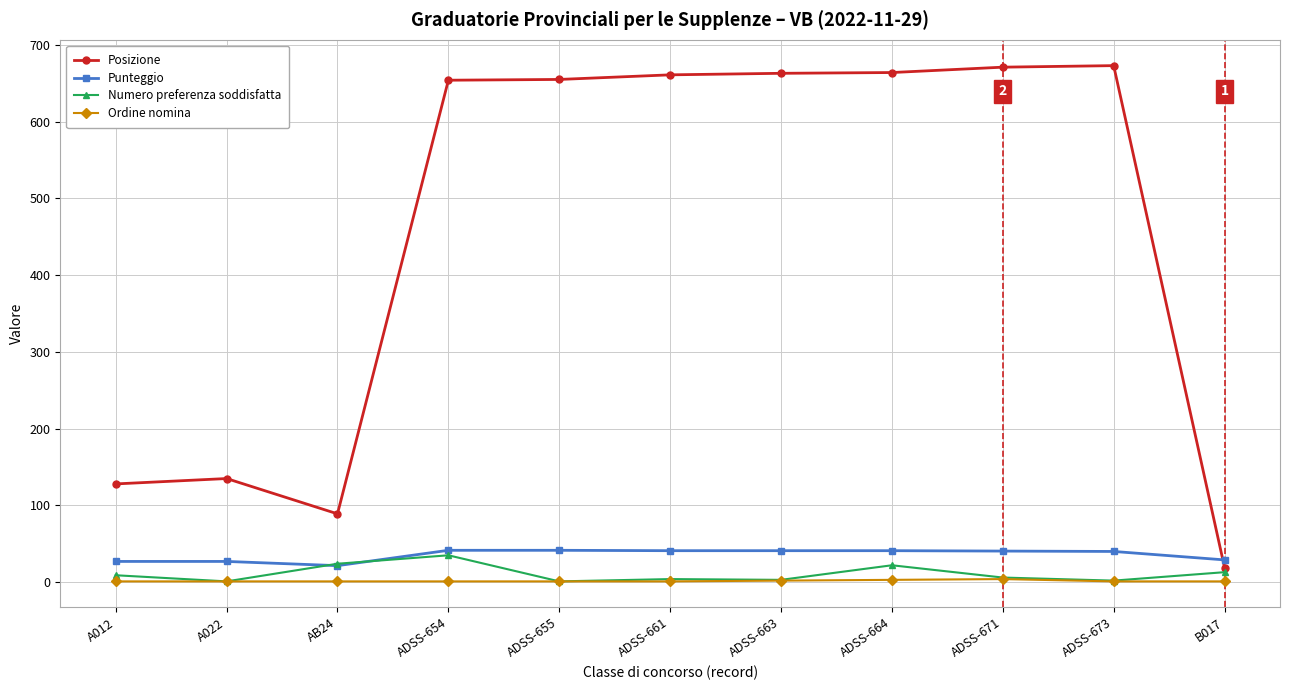

The Numero preferenza soddisfatta series shows 3.0 at ADSS-663. True or false?

True